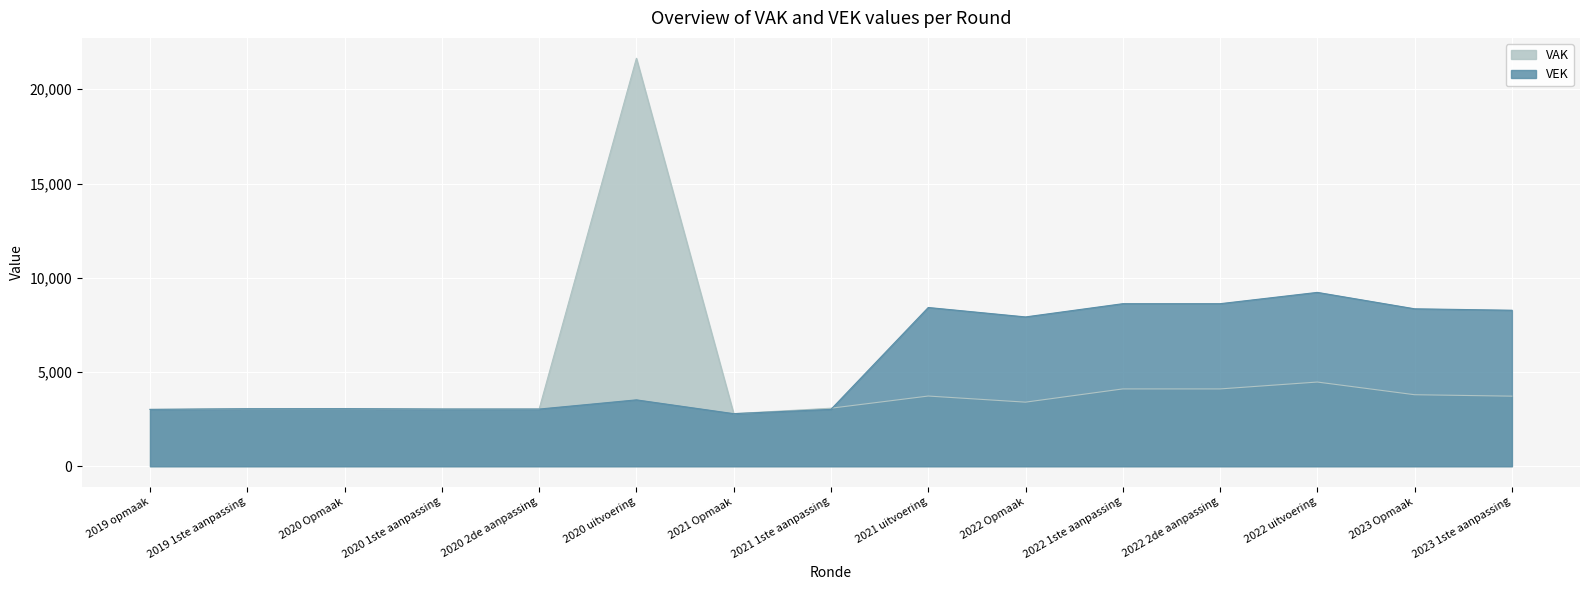

The VEK series shows 1825 at 2020 Opmaak. True or false?

False